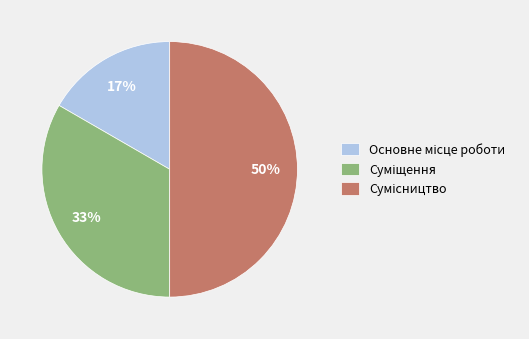

To the nearest percent, what is the average slice percentage?

33%